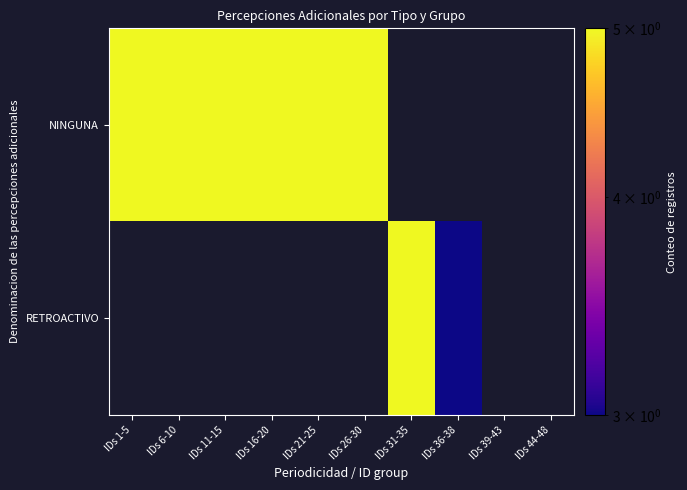

Rank the categories by NINGUNA value from highest to lowest.

IDs 1-5, IDs 6-10, IDs 11-15, IDs 16-20, IDs 21-25, IDs 26-30, IDs 31-35, IDs 36-38, IDs 39-43, IDs 44-48